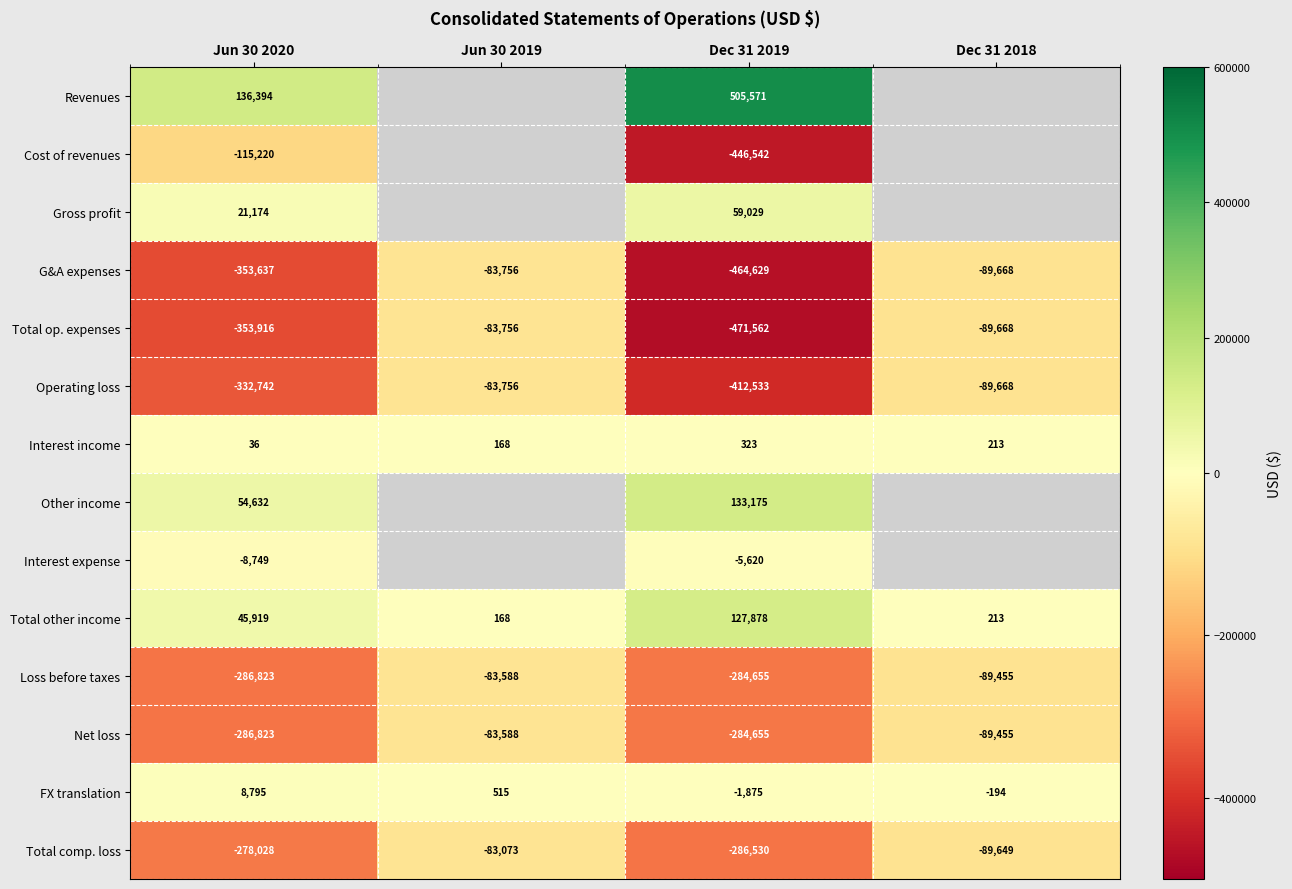

At which label does Total other income reach its minimum?

Jun 30 2019